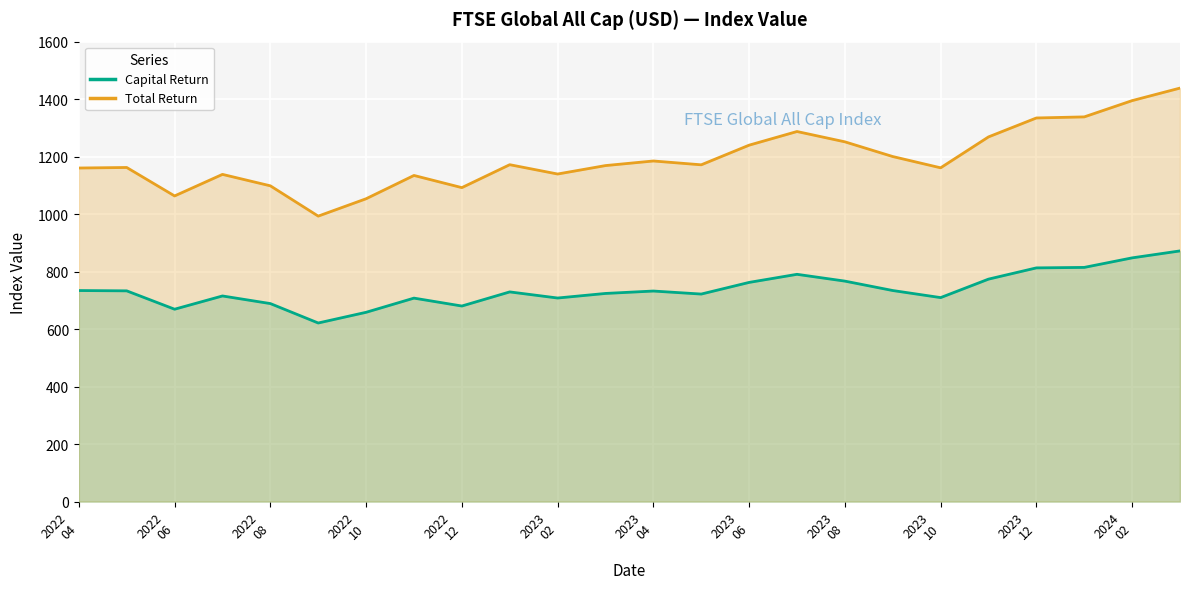

Rank the series by their maximum value, from lowest to highest.

Capital Return, Total Return